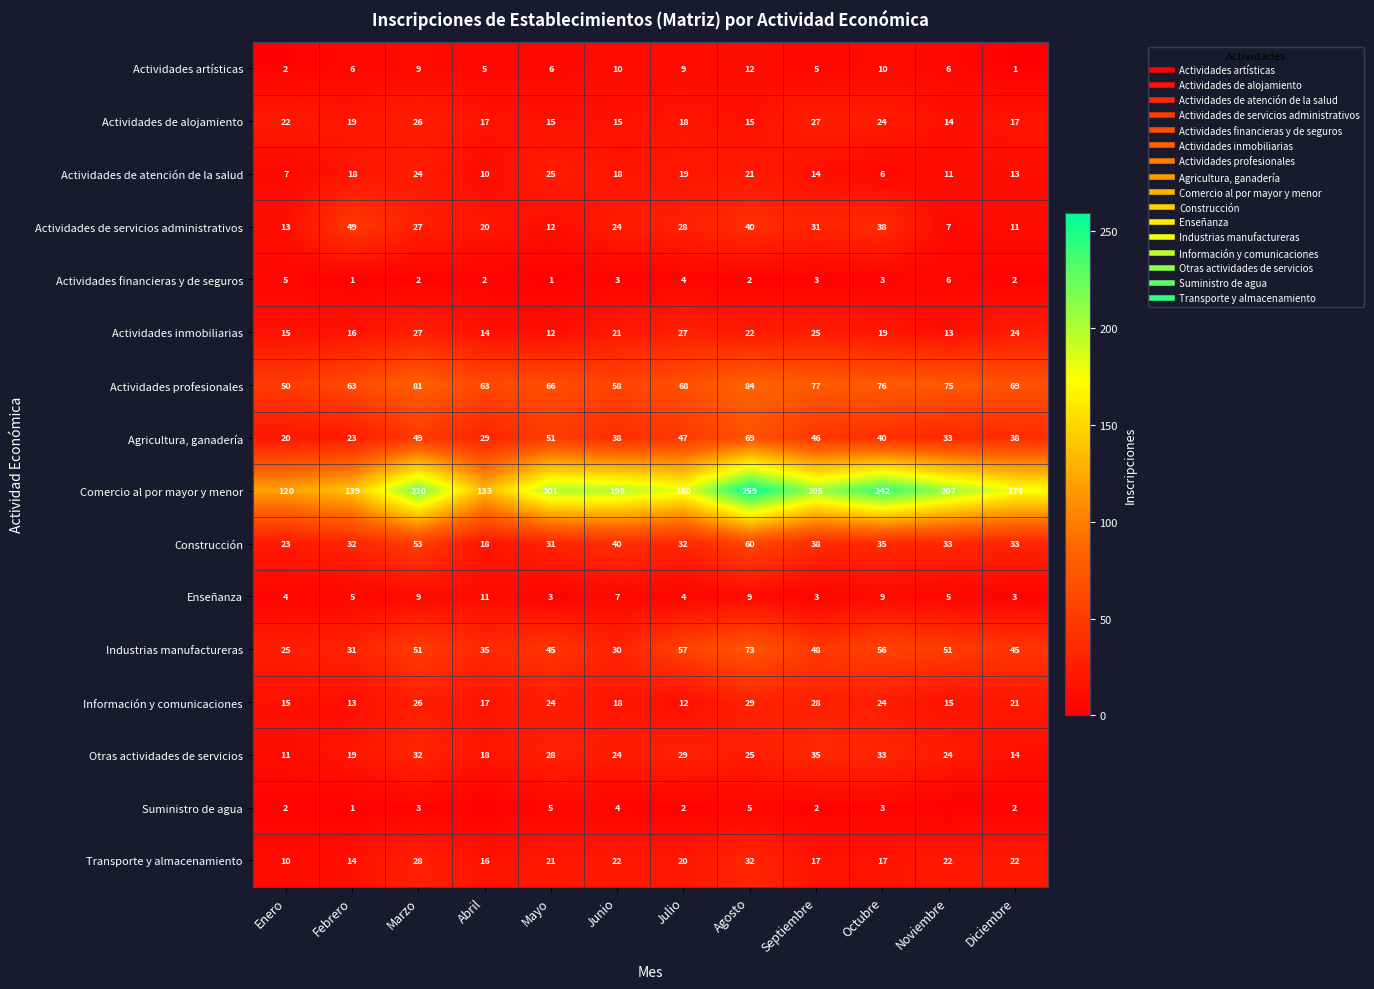

What is the greatest value displayed?

259